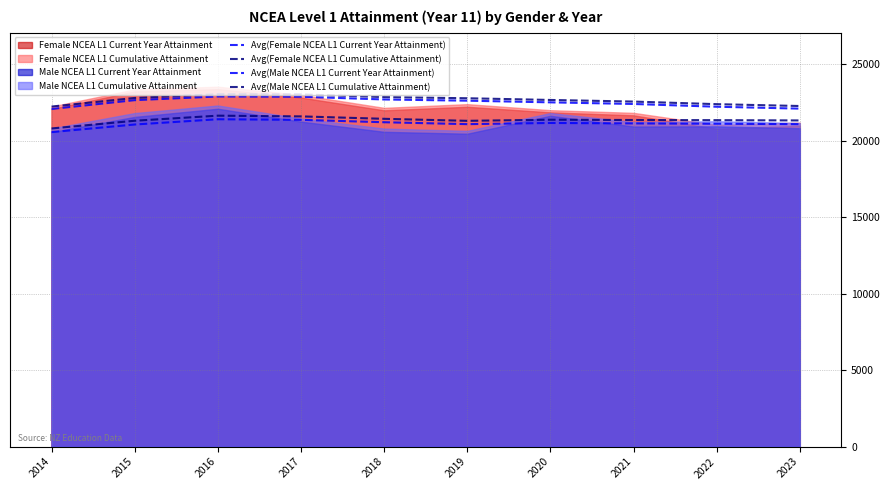

True or false: Avg(Male NCEA L1 Current Year Attainment) and Avg(Male NCEA L1 Cumulative Attainment) cross at least once.

False